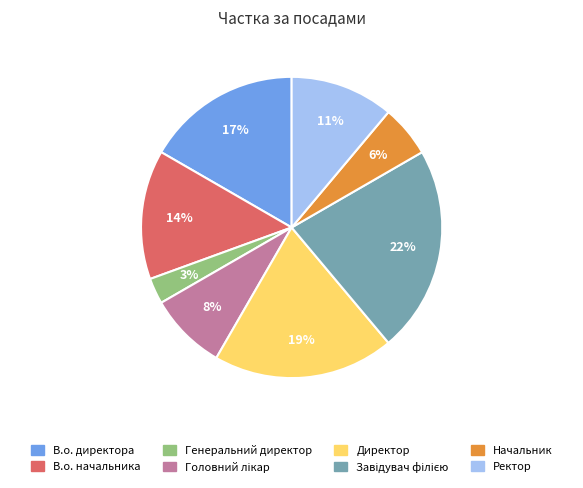

To the nearest percent, what is the difference between the largest and smallest slice percentages?

19%